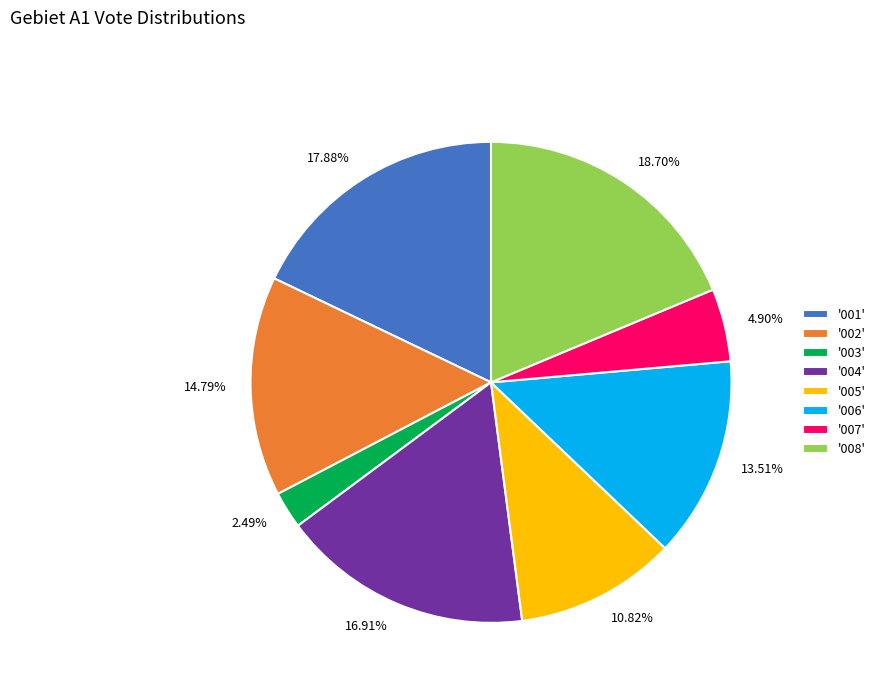

Do 14.79% and 10.82% together represent more than half of the pie?

No